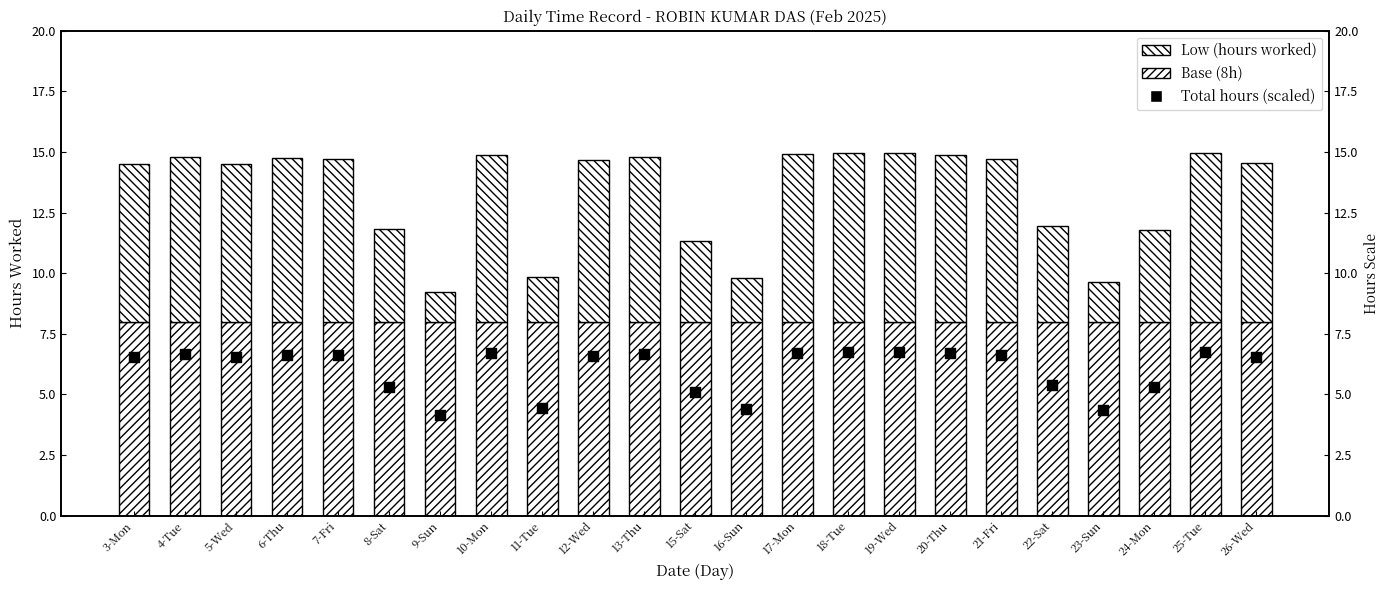

Is the value of Extra hours (above 8h) at 18-Tue greater than the value of Base (8h) at 3-Mon?

No